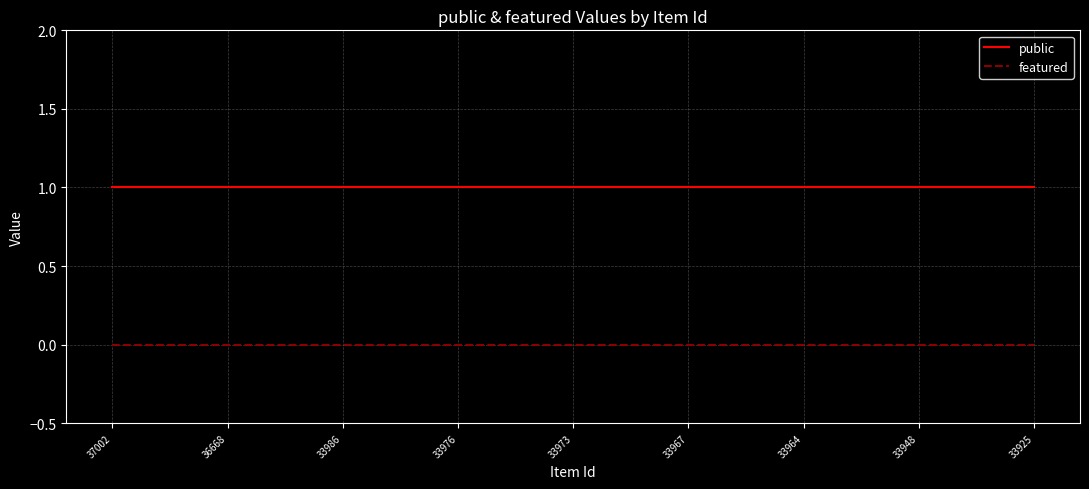

List the series in order of their peak value, highest first.

public, featured